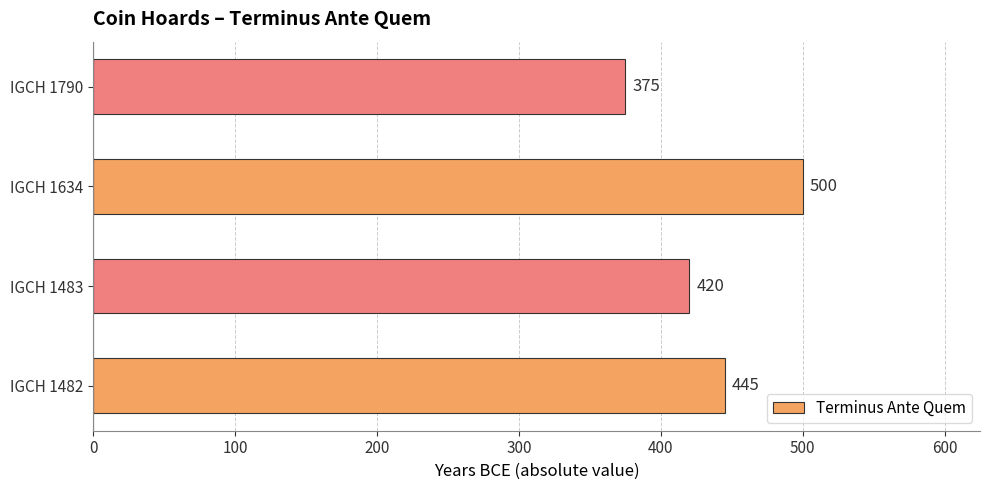

True or false: the data shows 500 at IGCH 1634.

True